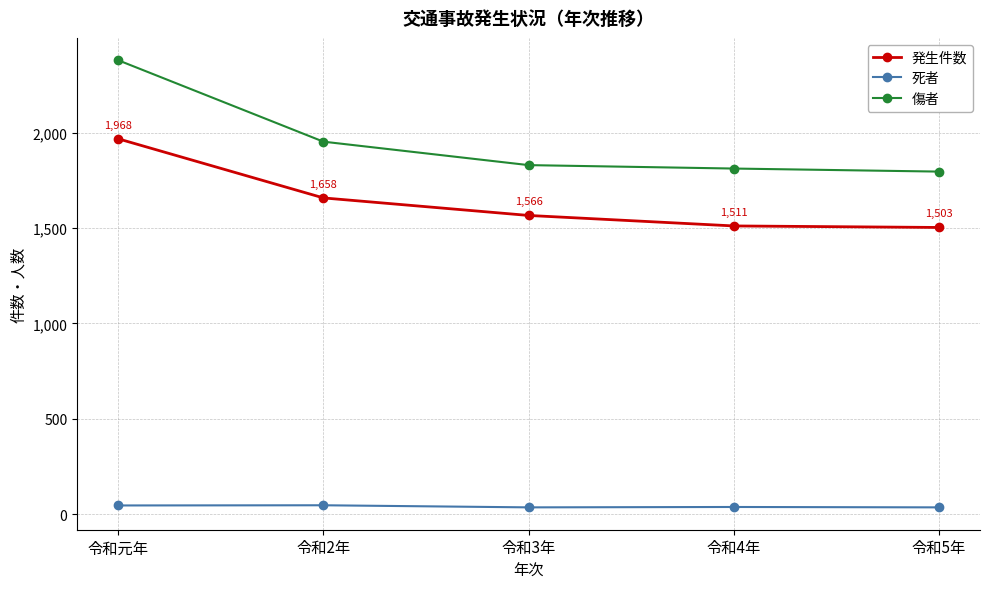

True or false: 発生件数 and 傷者 cross at least once.

False